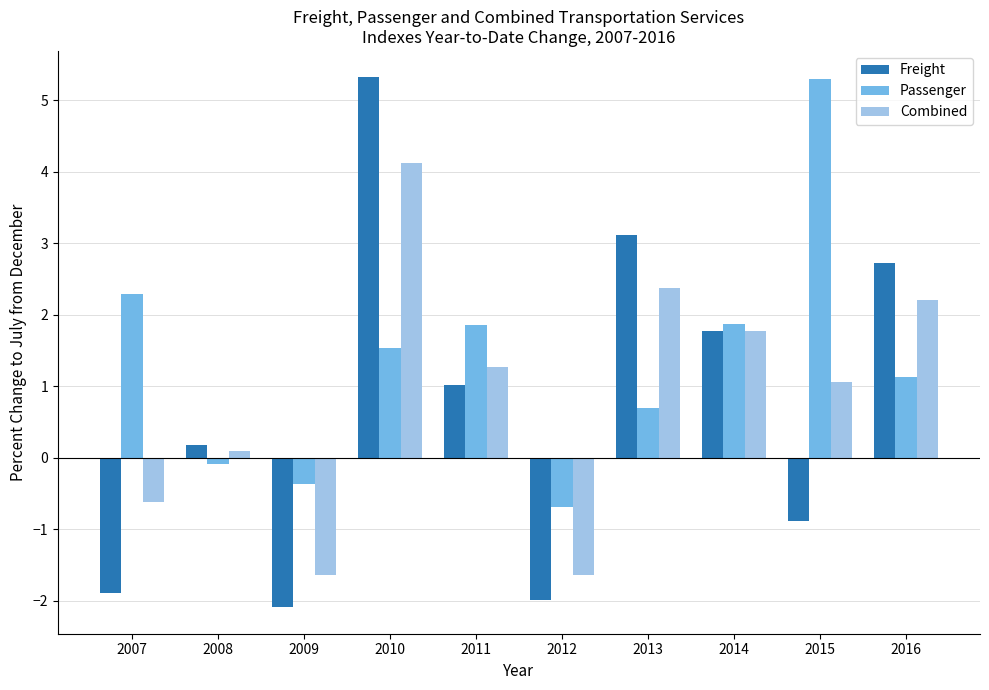

Reading left to right, list all the values displayed in this chart.

Freight: -1.9	0.2	-2.1	5.3	1.0	-2.0	3.1	1.8	-0.9	2.7
Passenger: 2.3	-0.1	-0.4	1.5	1.9	-0.7	0.7	1.9	5.3	1.1
Combined: -0.6	0.1	-1.6	4.1	1.3	-1.6	2.4	1.8	1.1	2.2